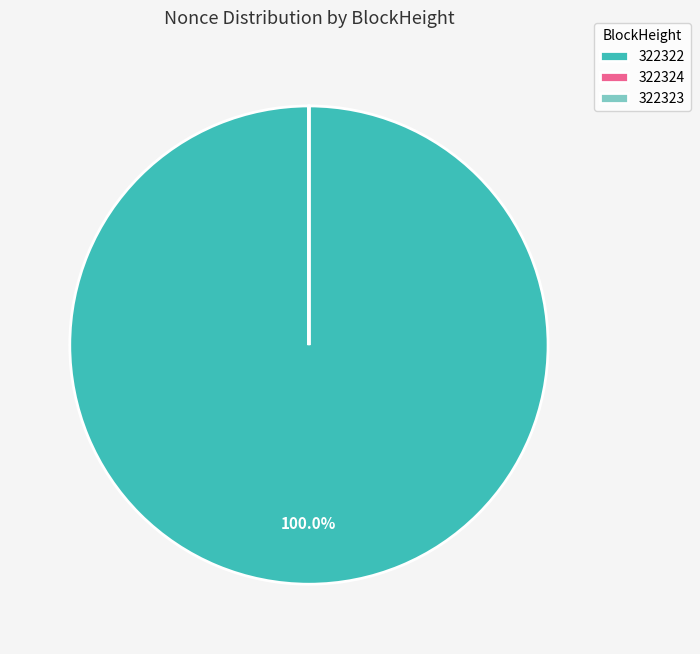

To the nearest percent, what percentage of the pie is 322322?

100%